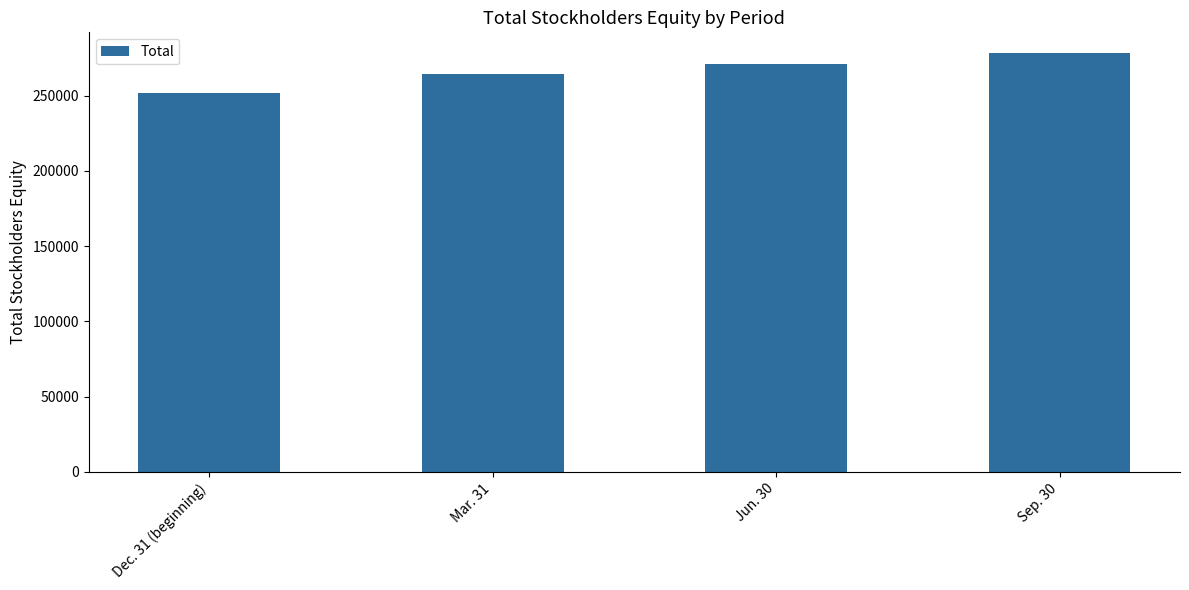

At which category does the chart reach its peak across all series?

Sep. 30